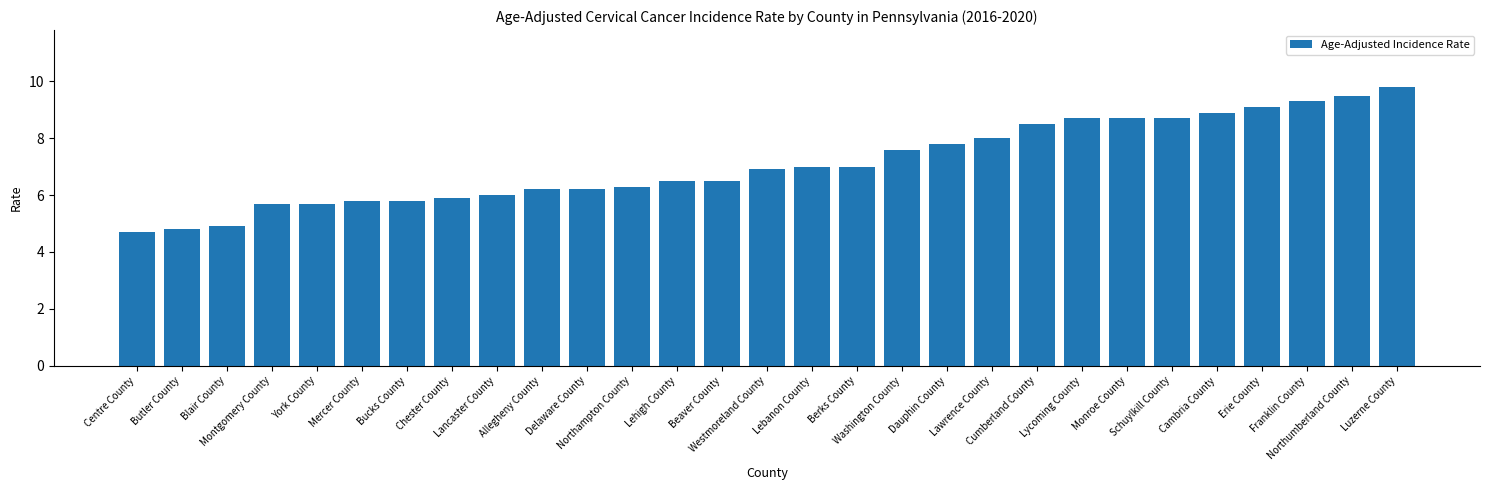

What is the sum of the values at Washington County and Erie County?

16.7